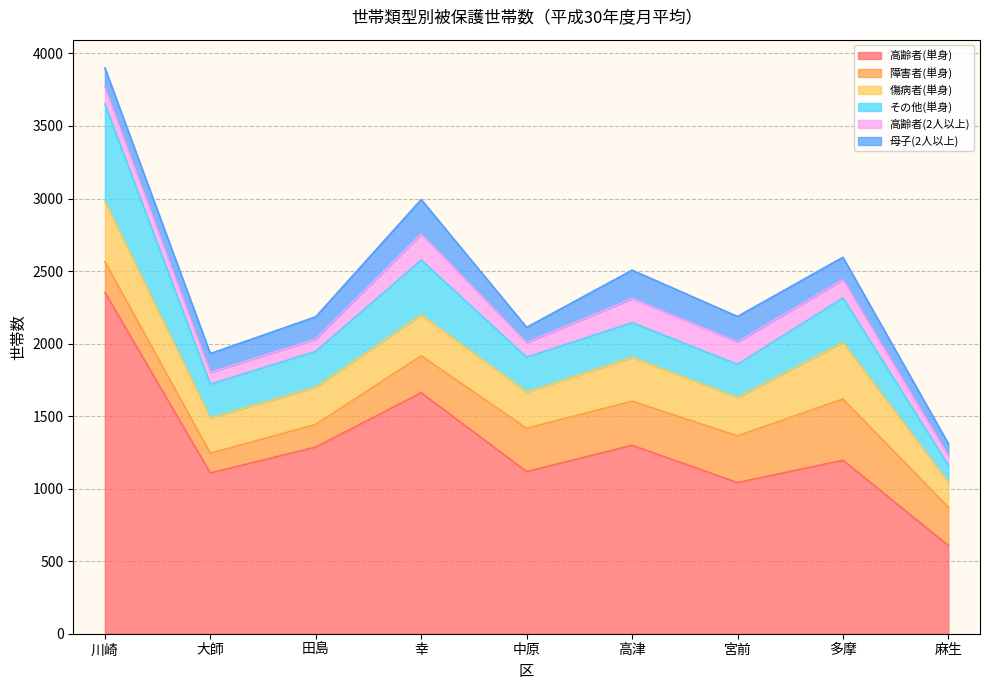

What is the label of the 3rd point from the left?

田島